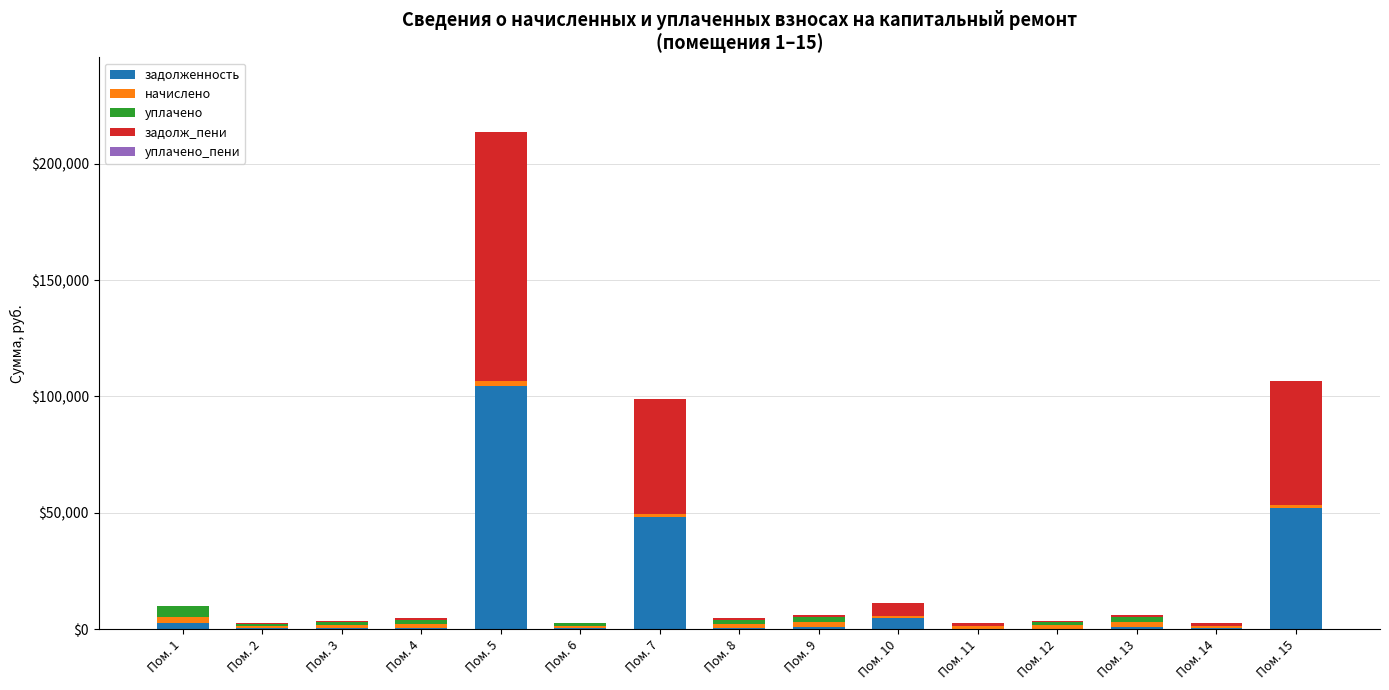

At which category is the sum across all series the highest?

Пом. 5